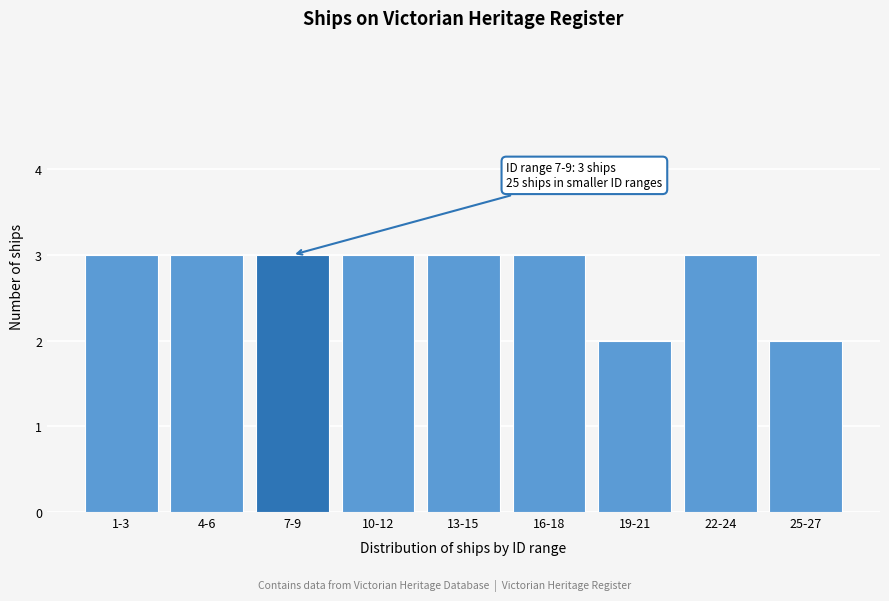

Reading left to right, what are all the values shown in this chart?

1-3=3	4-6=3	7-9=3	10-12=3	13-15=3	16-18=3	19-21=2	22-24=3	25-27=2